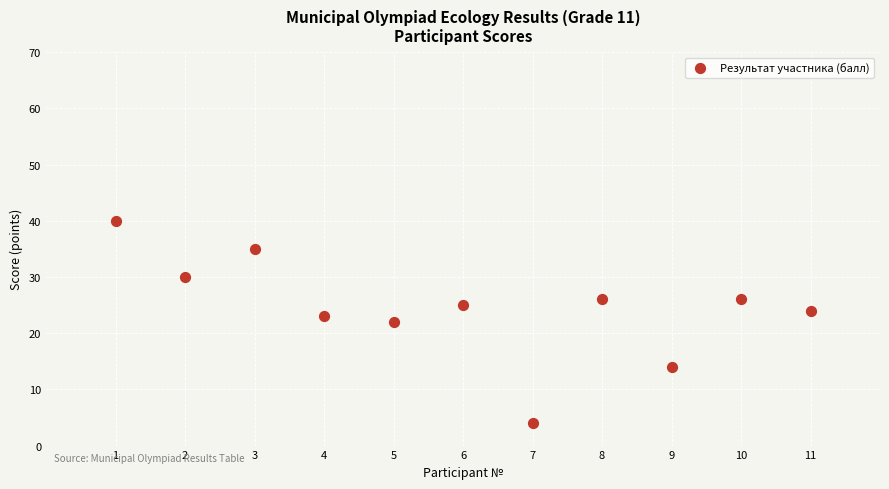

What is the range of X values (max minus min)?

10